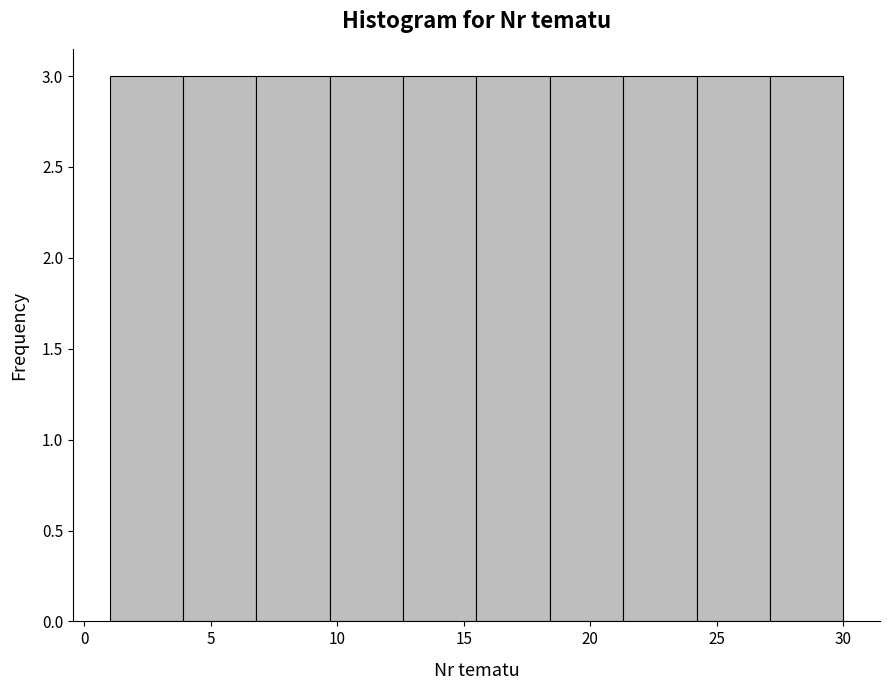

Reading left to right, transcribe this chart: for each bar, give the range it covers on the x-axis and its height. Neither the bar edges nor the heights are printed on the chart, so give them approximately, as read against the axes.

1.0 to 3.9: 3
3.9 to 6.8: 3
6.8 to 9.7: 3
9.7 to 12.6: 3
12.6 to 15.5: 3
15.5 to 18.4: 3
18.4 to 21.3: 3
21.3 to 24.2: 3
24.2 to 27.1: 3
27.1 to 30.0: 3